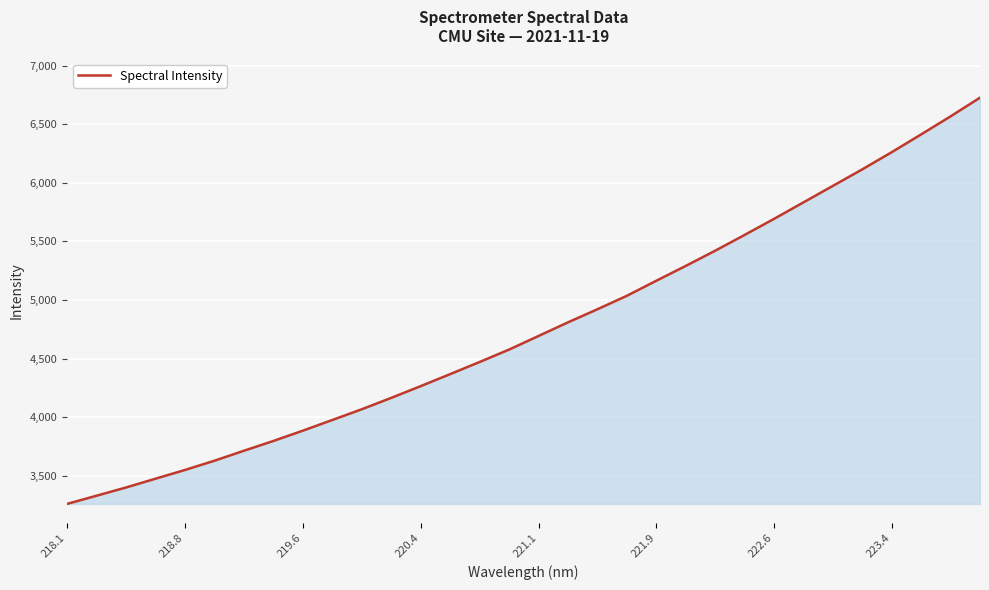

What is the greatest value displayed?

6726.4